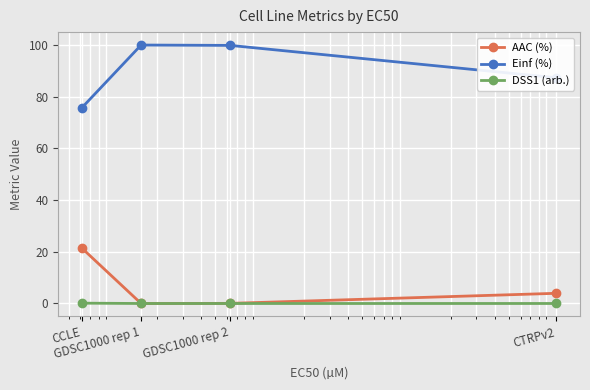

In AAC (%), how many points are lower than both neighbors (excluding endpoints)?

1